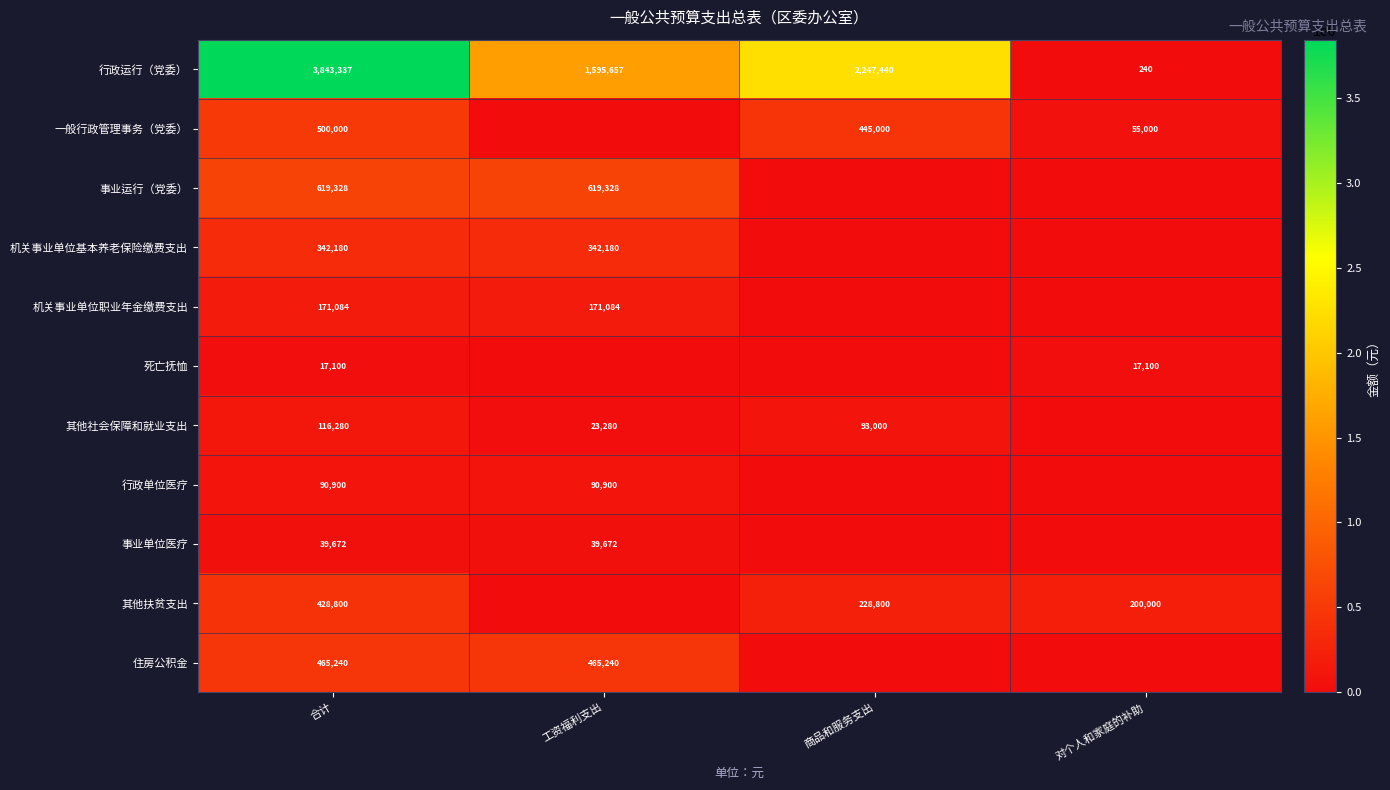

At 合计, list the series in order from smallest to largest.

死亡抚恤, 事业单位医疗, 行政单位医疗, 其他社会保障和就业支出, 机关事业单位职业年金缴费支出, 机关事业单位基本养老保险缴费支出, 其他扶贫支出, 住房公积金, 一般行政管理事务（党委）, 事业运行（党委）, 行政运行（党委）